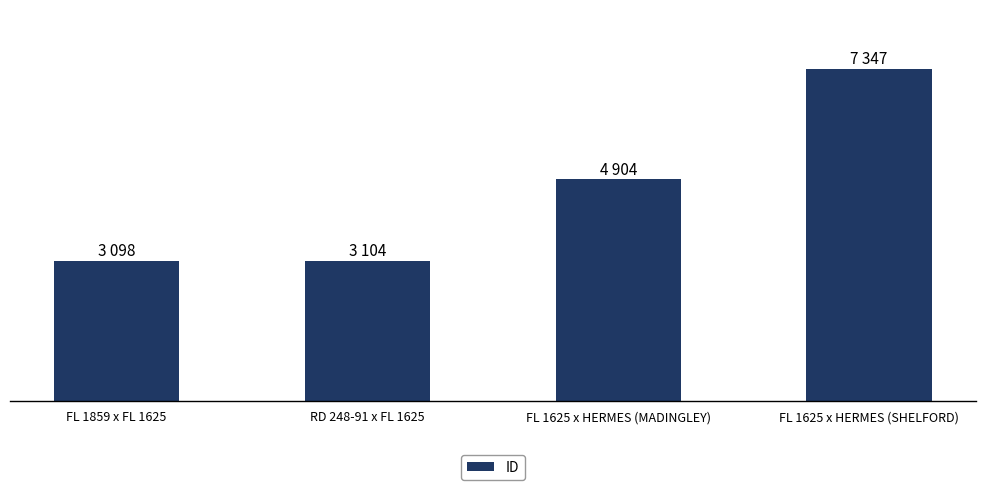

Does the chart contain any negative values?

No